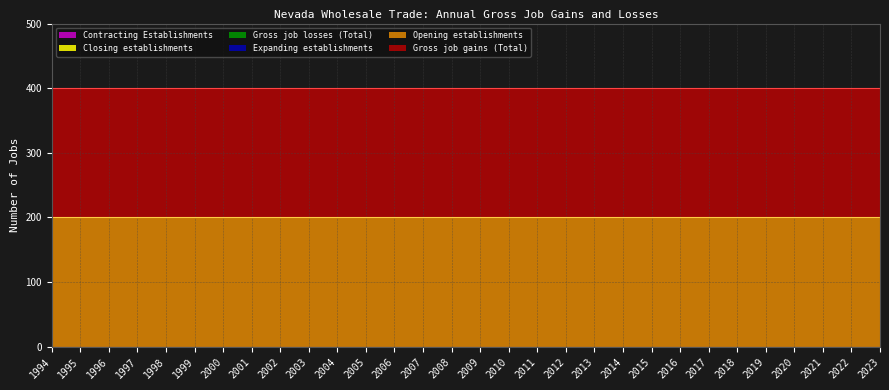

Reading right to left, transcribe all the data shown in this chart.

Gross job gains (Total): 200	200	200	200	200	200	200	200	200	200	200	200	200	200	200	200	200	200	200	200	200	200	200	200	200	200	200	200	200	200
Expanding establishments: 0	0	0	0	0	0	0	0	0	0	0	0	0	0	0	0	0	0	0	0	0	0	0	0	0	0	0	0	0	0
Opening establishments: 200	200	200	200	200	200	200	200	200	200	200	200	200	200	200	200	200	200	200	200	200	200	200	200	200	200	200	200	200	200
Gross job losses (Total): 0	0	0	0	0	0	0	0	0	0	0	0	0	0	0	0	0	0	0	0	0	0	0	0	0	0	0	0	0	0
Contracting Establishments: 0	0	0	0	0	0	0	0	0	0	0	0	0	0	0	0	0	0	0	0	0	0	0	0	0	0	0	0	0	0
Closing establishments: 0	0	0	0	0	0	0	0	0	0	0	0	0	0	0	0	0	0	0	0	0	0	0	0	0	0	0	0	0	0